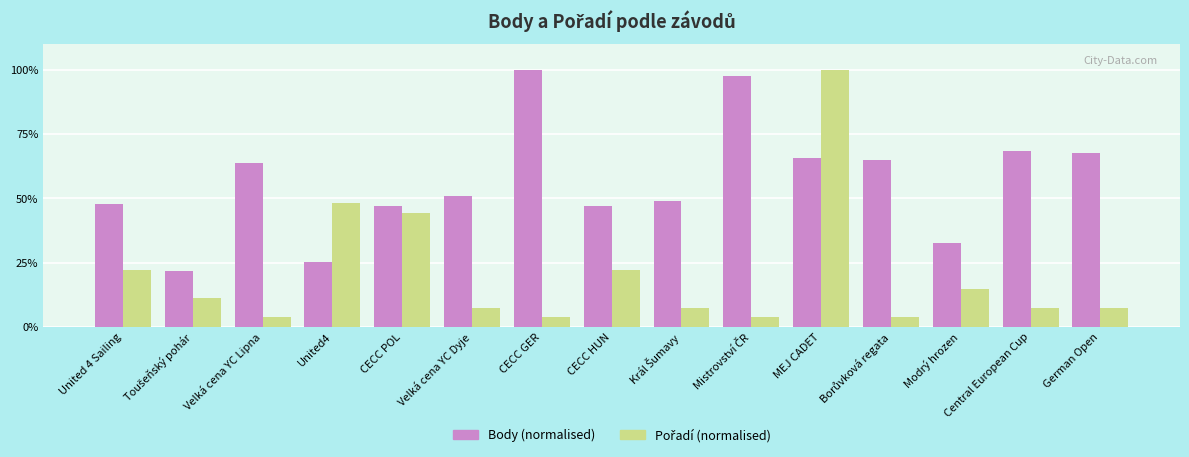

True or false: Body (normalised) has a value of 32.6 at Modrý hrozen.

True